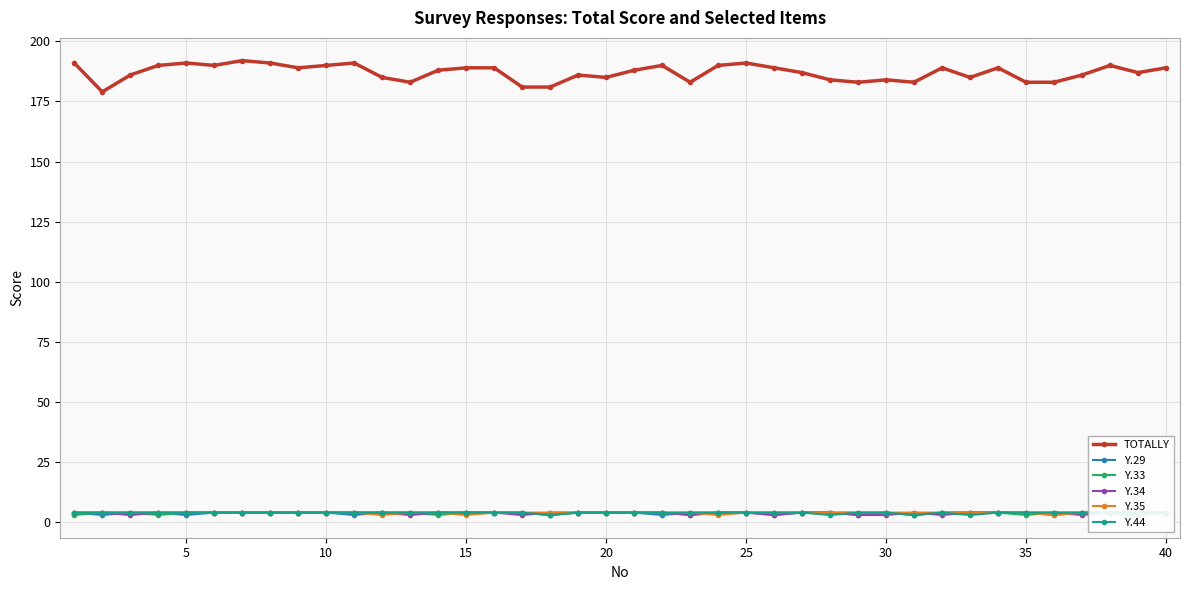

After their last crossing, which series has the higher values: Y.29 or Y.44?

Y.44